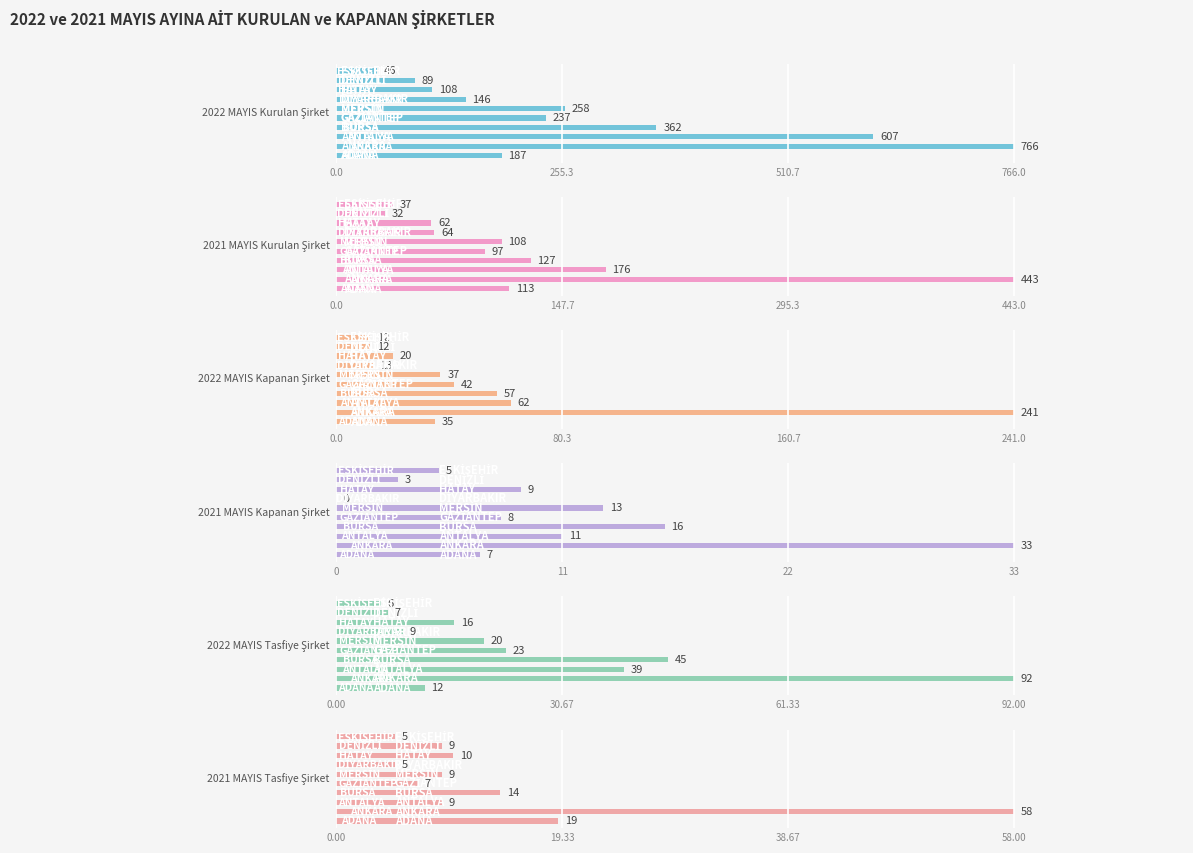

Reading left to right, transcribe all the data shown in this chart.

2022 MAYIS Kurulan Şirket: 187	766	607	362	237	258	146	108	89	46
2021 MAYIS Kurulan Şirket: 113	443	176	127	97	108	64	62	32	37
2022 MAYIS Kapanan Şirket: 35	241	62	57	42	37	13	20	12	12
2021 MAYIS Kapanan Şirket: 7	33	11	16	8	13	0	9	3	5
2022 MAYIS Tasfiye Şirket: 12	92	39	45	23	20	9	16	7	6
2021 MAYIS Tasfiye Şirket: 19	58	9	14	7	9	5	10	9	5